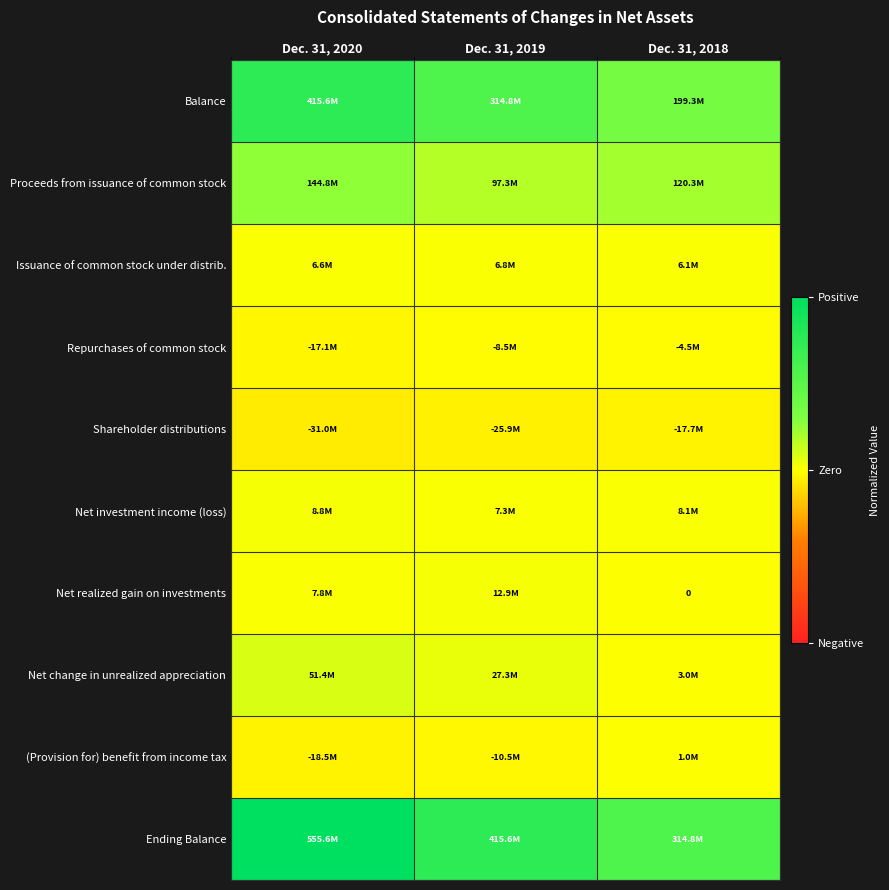

Is it true that Issuance of common stock under distrib. equals 0.2 at Dec. 31, 2019?

False